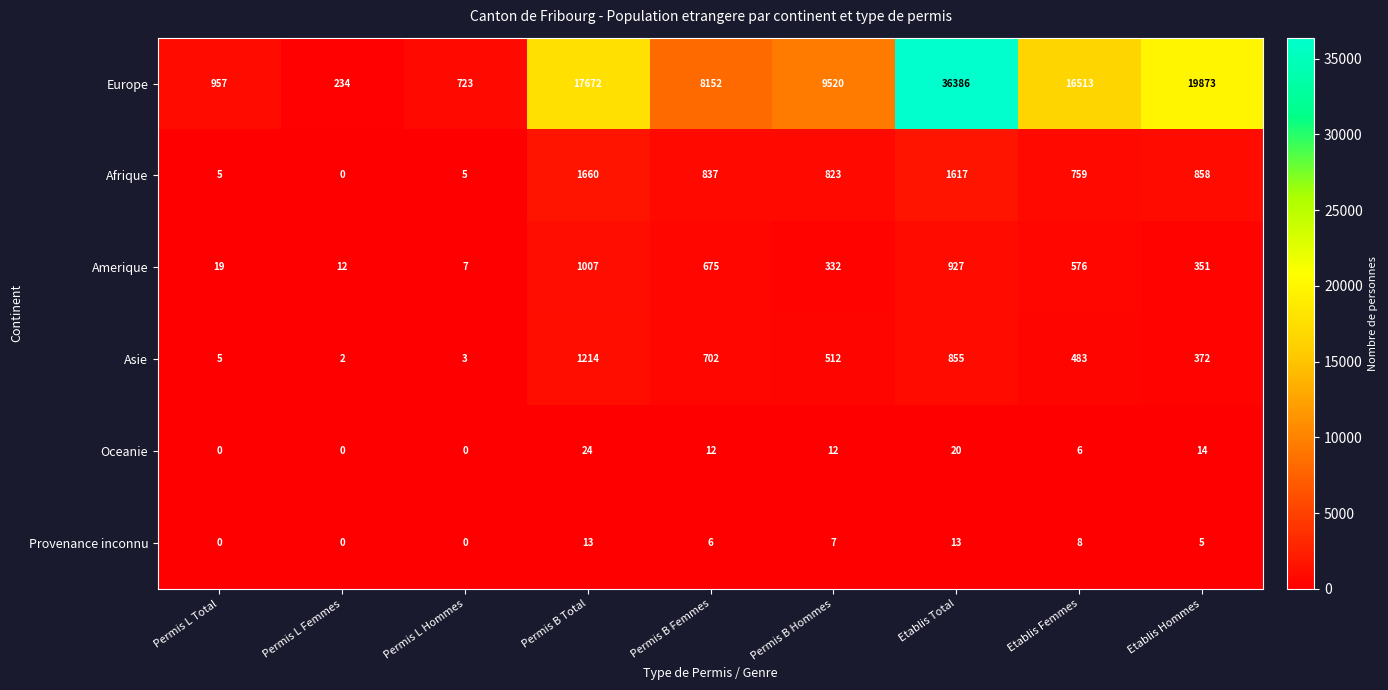

Which series has the widest spread of values?

Europe